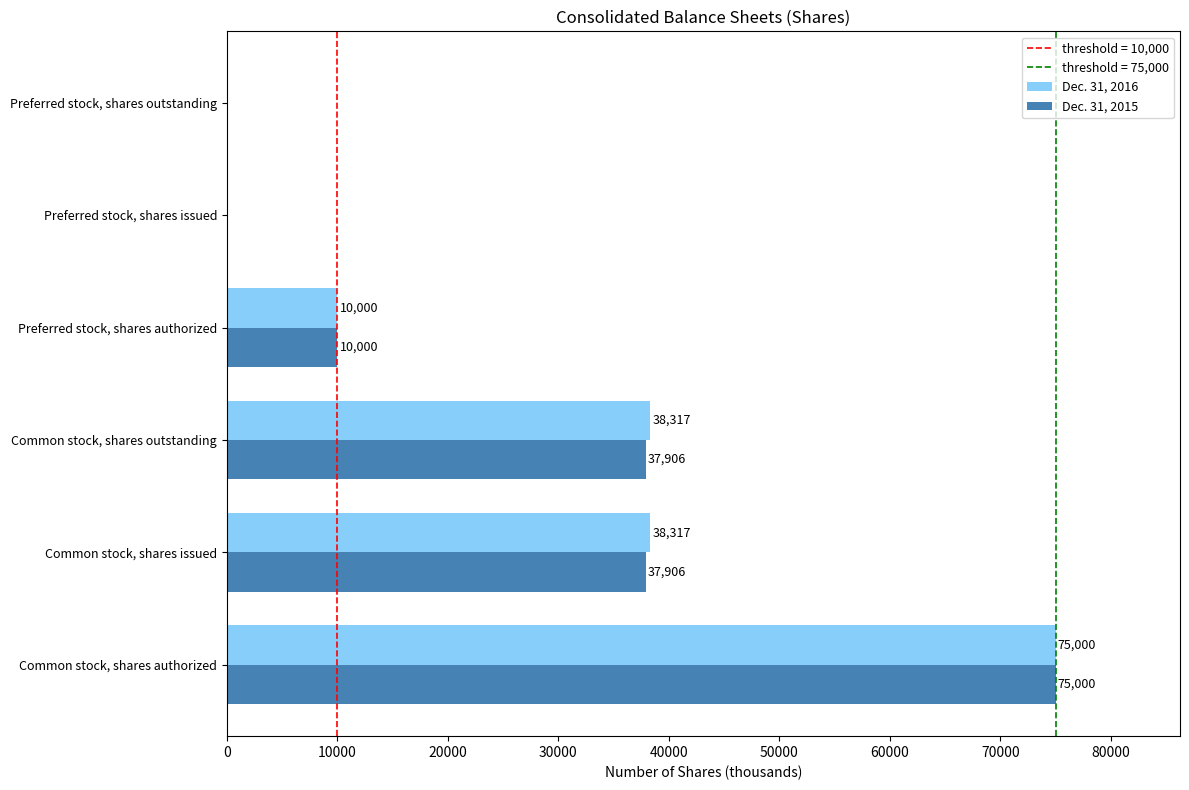

What is the sum of the Dec. 31, 2015 values at Preferred stock, shares issued and Common stock, shares outstanding?

37906